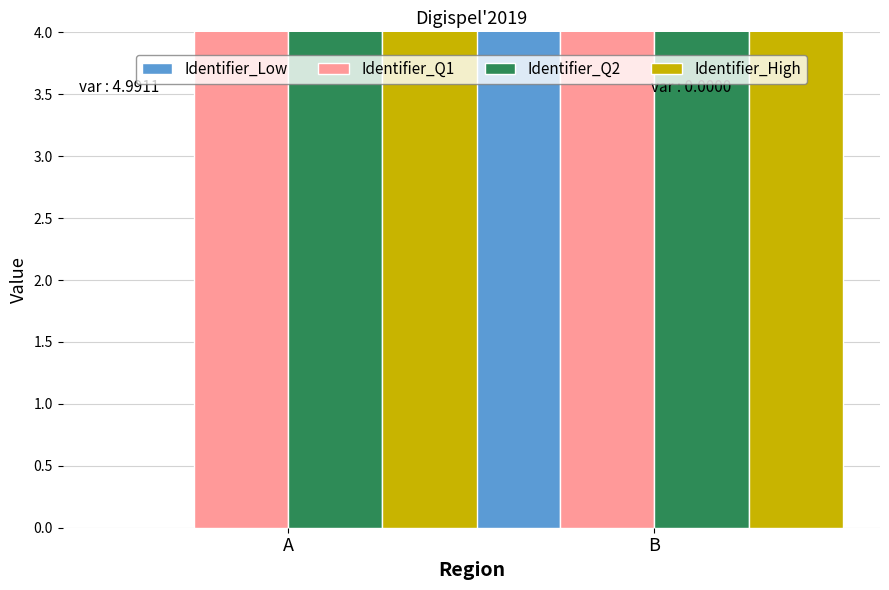

Reading left to right, what are all the values shown in this chart?

Identifier_Low: A=0.0	B=5.2
Identifier_Q1: A=5.2	B=5.2
Identifier_Q2: A=5.2	B=5.2
Identifier_High: A=5.2	B=5.2